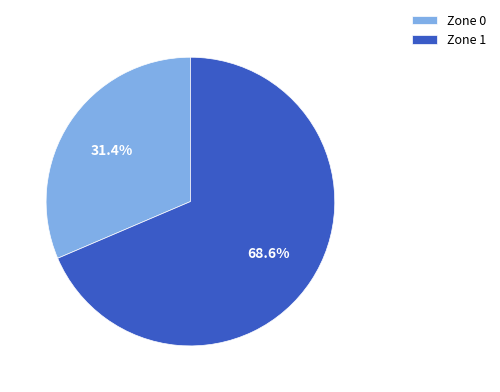

What percentage is the Zone 0 slice, to the nearest percent?

31%